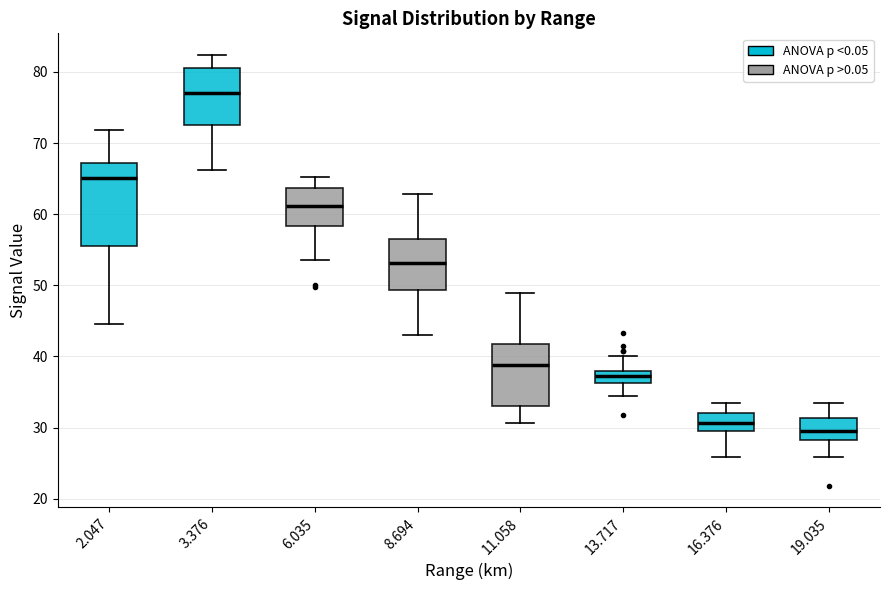

Which box has the lowest median line?

19.035